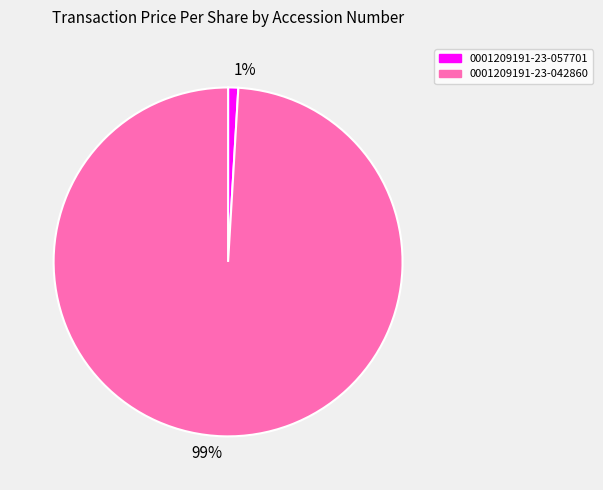

Do 1% and 99% together represent more than half of the pie?

Yes